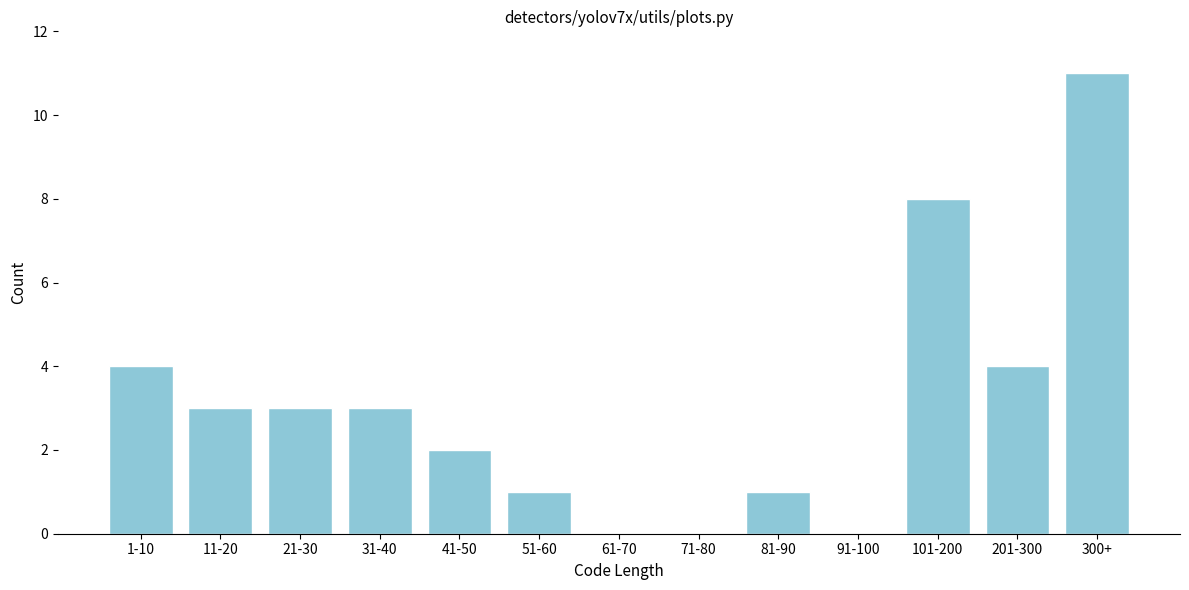

Reading left to right, list all the values displayed in this chart.

1-10=4	11-20=3	21-30=3	31-40=3	41-50=2	51-60=1	61-70=0	71-80=0	81-90=1	91-100=0	101-200=8	201-300=4	300+=11